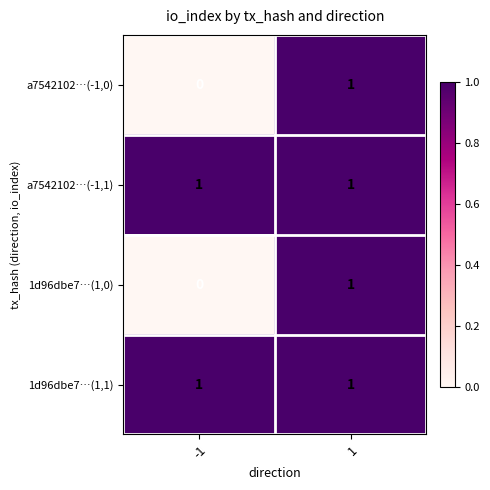

List the labels in order of a7542102…(-1,0) value, largest first.

1, -1